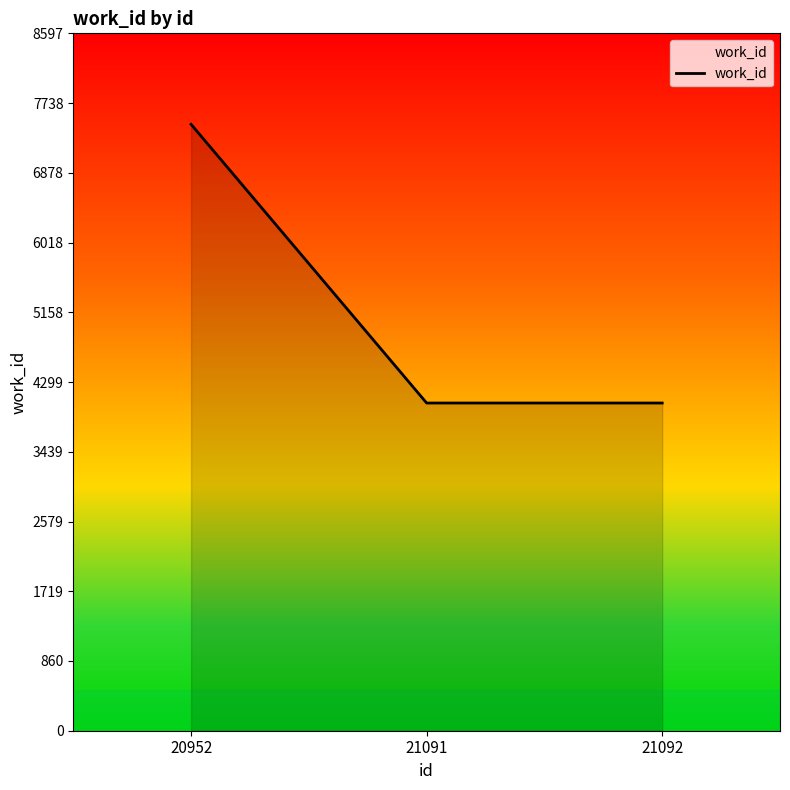

True or false: the data shows 2634 at 21091.

False